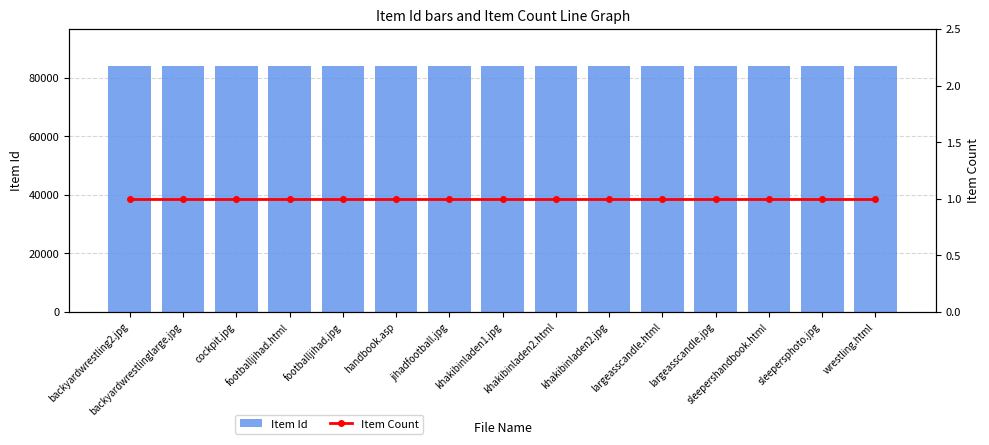

Which series has the largest total across all categories?

Item Id